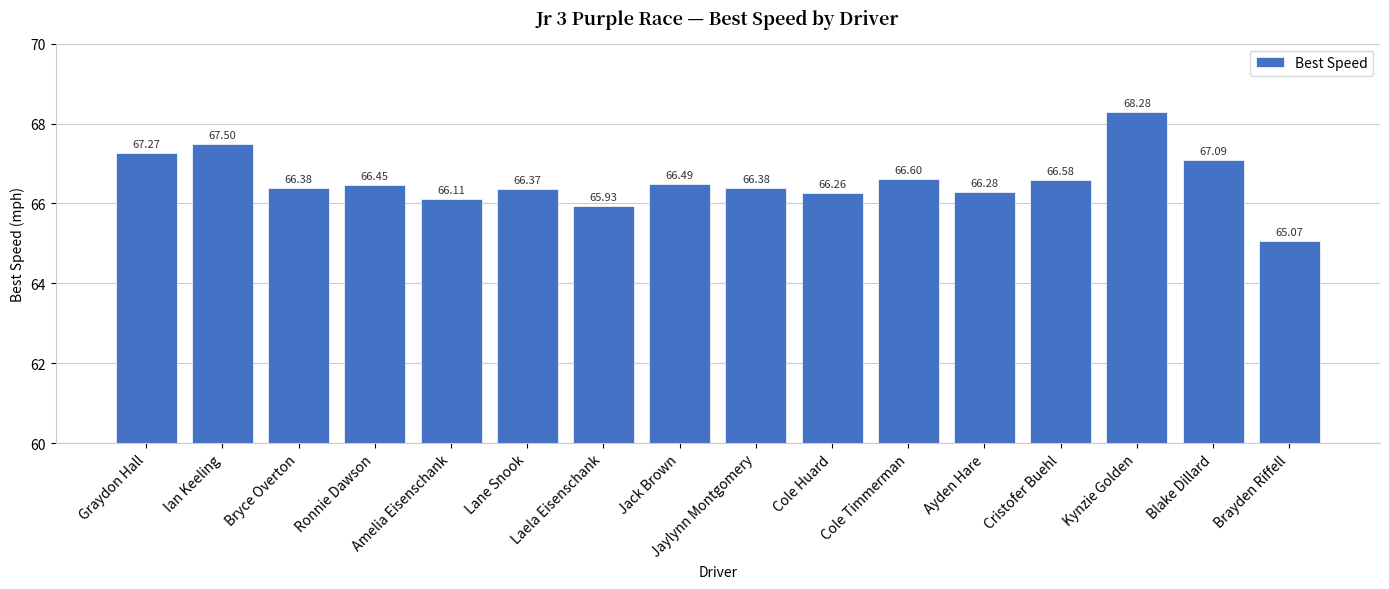

At which category does the chart reach its peak across all series?

Kynzie Golden